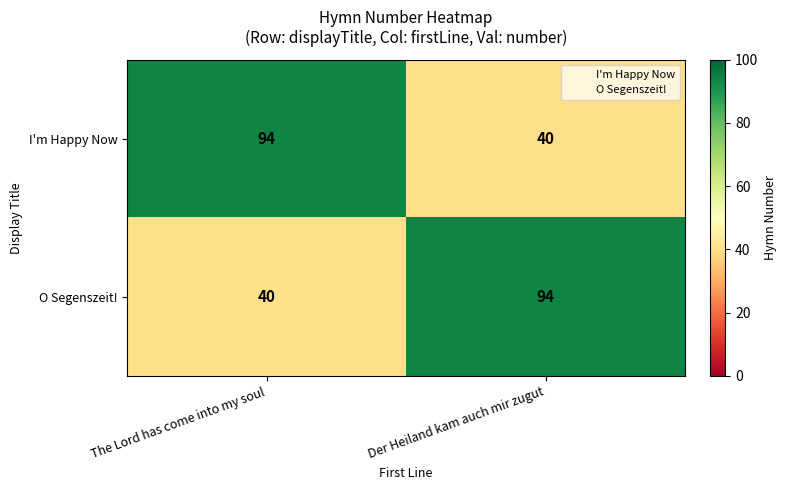

Reading left to right, transcribe all the data shown in this chart.

I'm Happy Now: The Lord has come into my soul=94	Der Heiland kam auch mir zugut=40
O Segenszeit!: The Lord has come into my soul=40	Der Heiland kam auch mir zugut=94